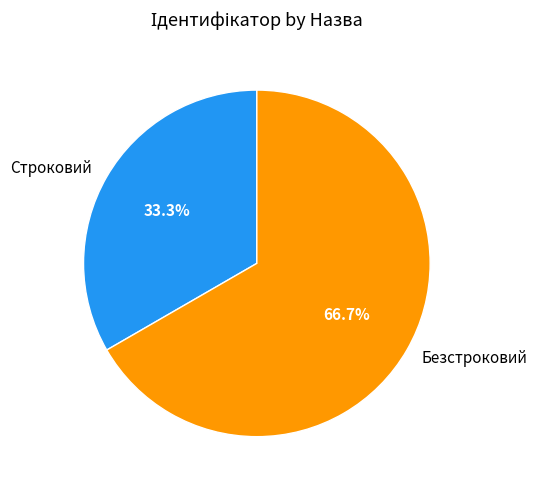

What percentage is the Безстроковий slice, to the nearest percent?

67%